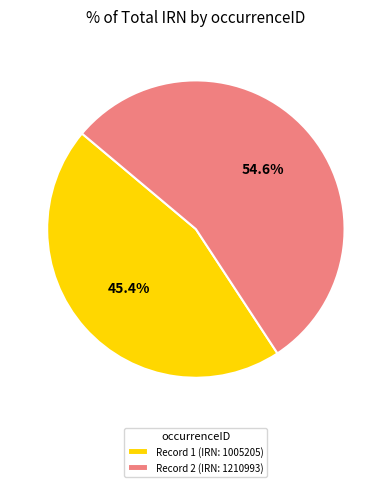

Which slice represents more than half of the pie?

Record 2 (IRN: 1210993)